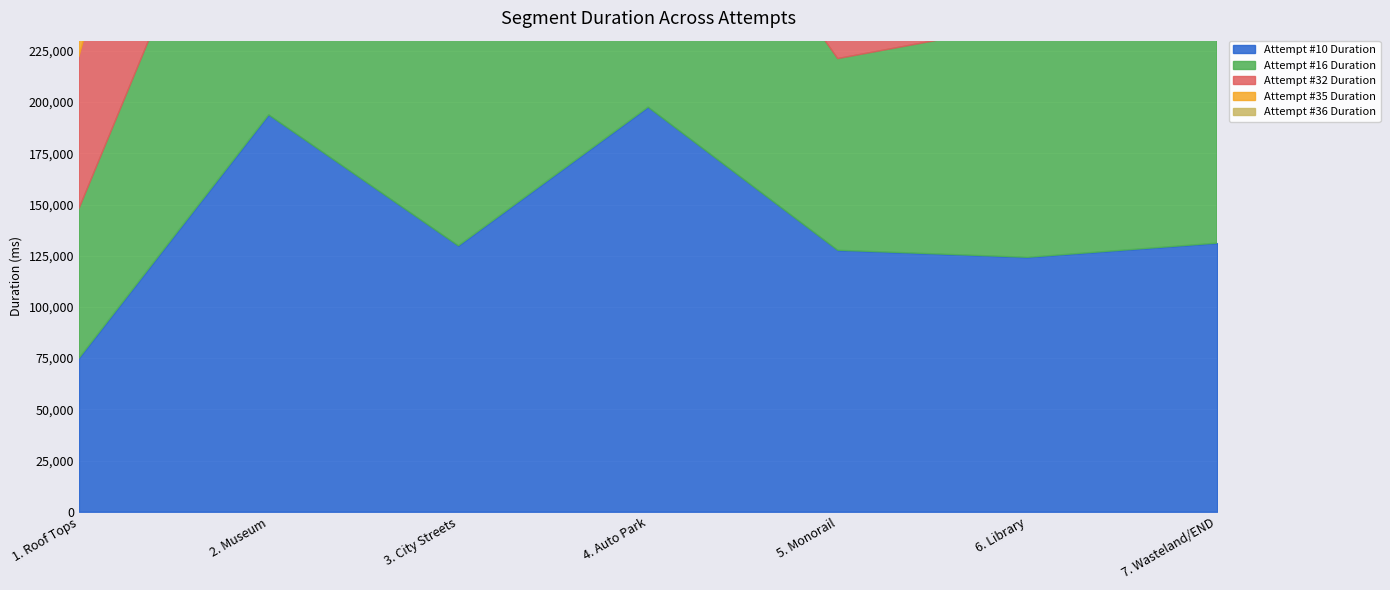

Which category has the lowest value in the Attempt #36 Duration series?

1. Roof Tops